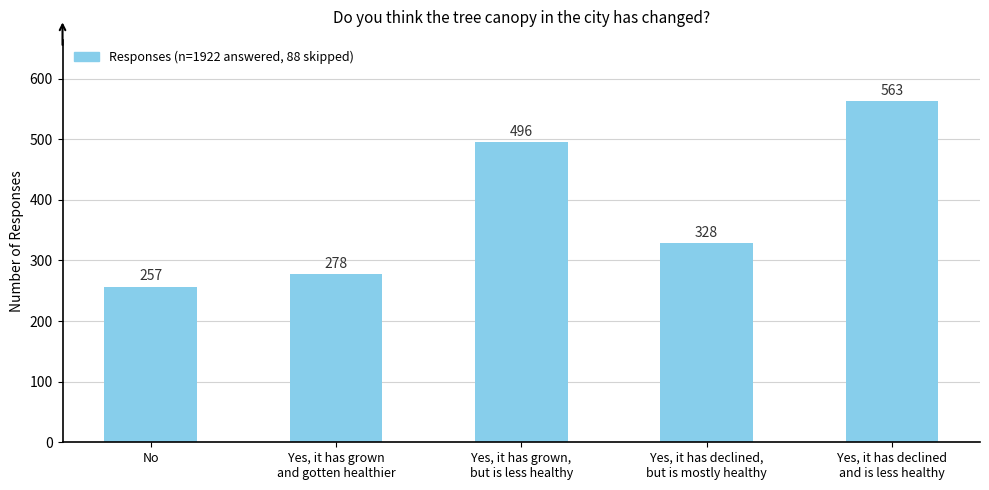

Rank the categories by value from lowest to highest.

No, Yes, it has grown
and gotten healthier, Yes, it has declined,
but is mostly healthy, Yes, it has grown,
but is less healthy, Yes, it has declined
and is less healthy